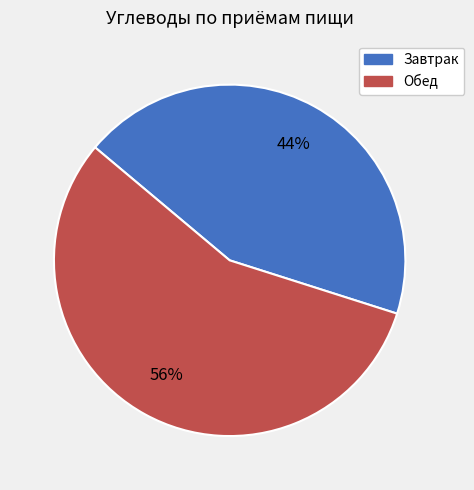

What is the ratio of the value at Завтрак to the value at Обед?

0.8